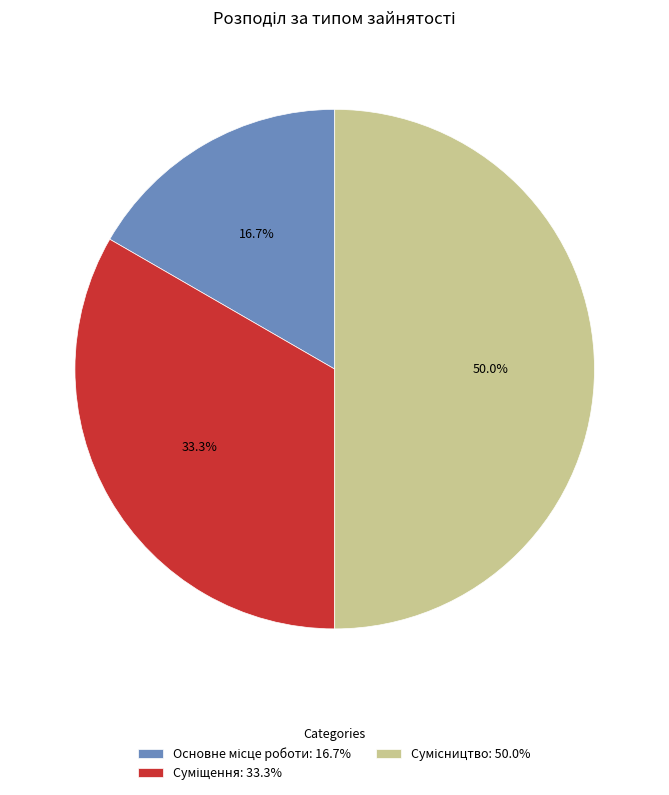

What is the ratio of the value at Основне місце роботи to the value at Сумісництво?

0.3